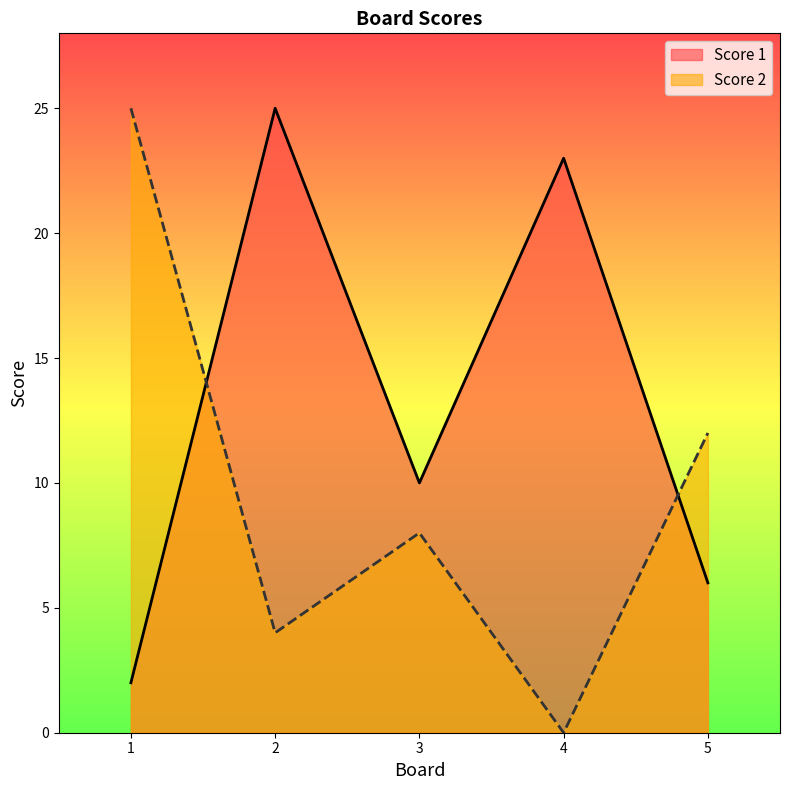

Reading left to right, what are all the values shown in this chart?

Score 1: 1=2	2=25	3=10	4=23	5=6
Score 2: 1=25	2=4	3=8	4=0	5=12